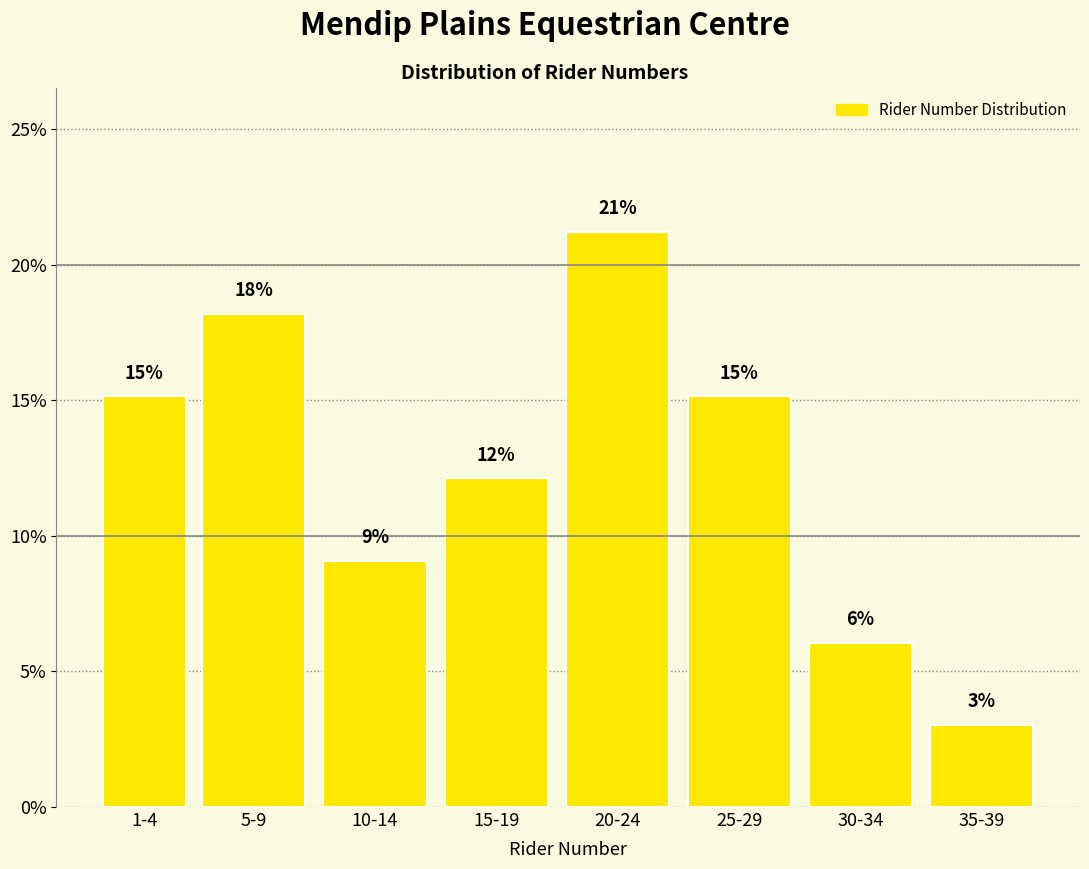

How many bars are there in total?

8